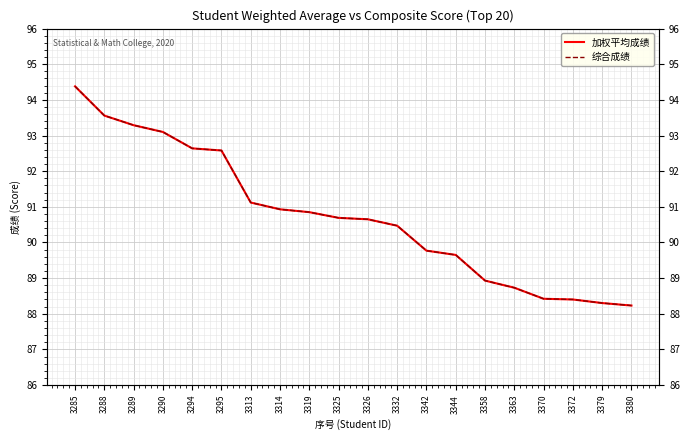

What is the value of the 加权平均成绩 point at the 12th from the left?

90.5